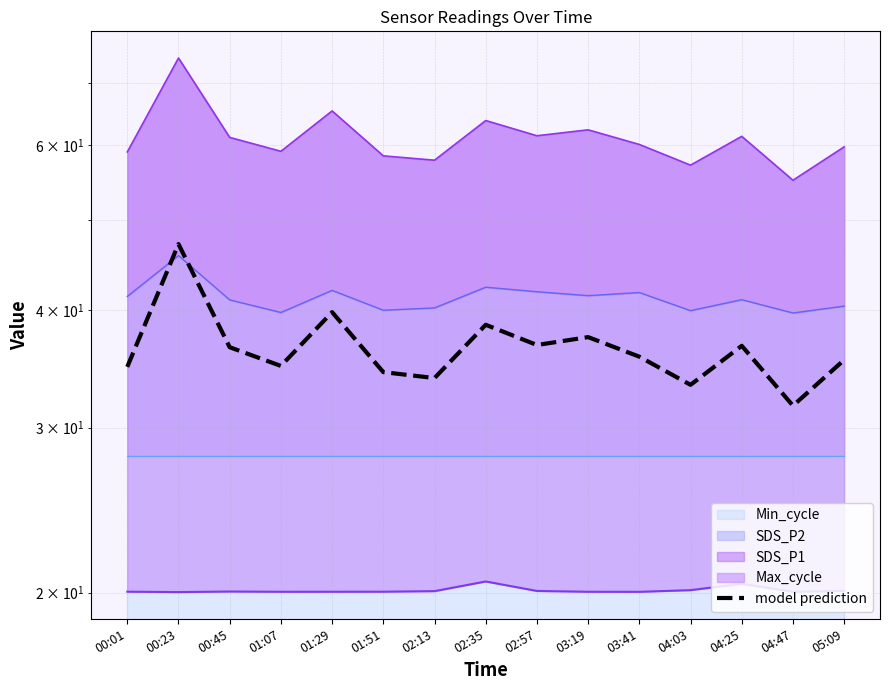

How many points are lower than both their immediate neighbors (excluding endpoints)?

5